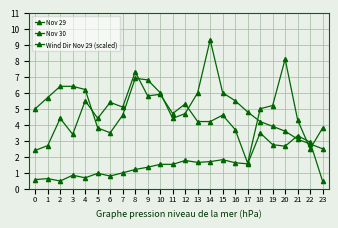

Reading left to right, what are all the values shown in this chart?

Nov 29: 2.4	2.7	4.4	3.4	5.5	4.4	5.4	5.1	7.3	5.8	5.9	4.7	5.3	4.2	4.2	4.6	3.7	1.6	5.0	5.2	8.1	4.3	2.5	3.8
Nov 30: 5.0	5.7	6.4	6.4	6.2	3.8	3.5	4.6	6.9	6.8	6.0	4.4	4.7	6.0	9.3	6.0	5.5	4.8	4.2	3.9	3.6	3.1	2.8	2.5
Wind Dir Nov 29 (scaled): 0.6	0.6	0.5	0.8	0.7	1.0	0.8	1.0	1.2	1.4	1.5	1.5	1.8	1.6	1.7	1.8	1.6	1.6	3.5	2.8	2.7	3.3	2.9	0.5